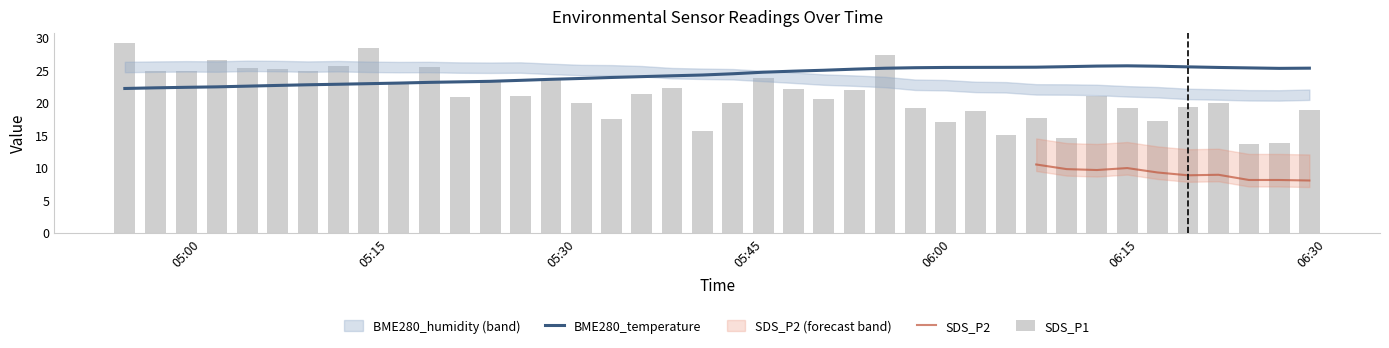

Are the bars horizontal?

No